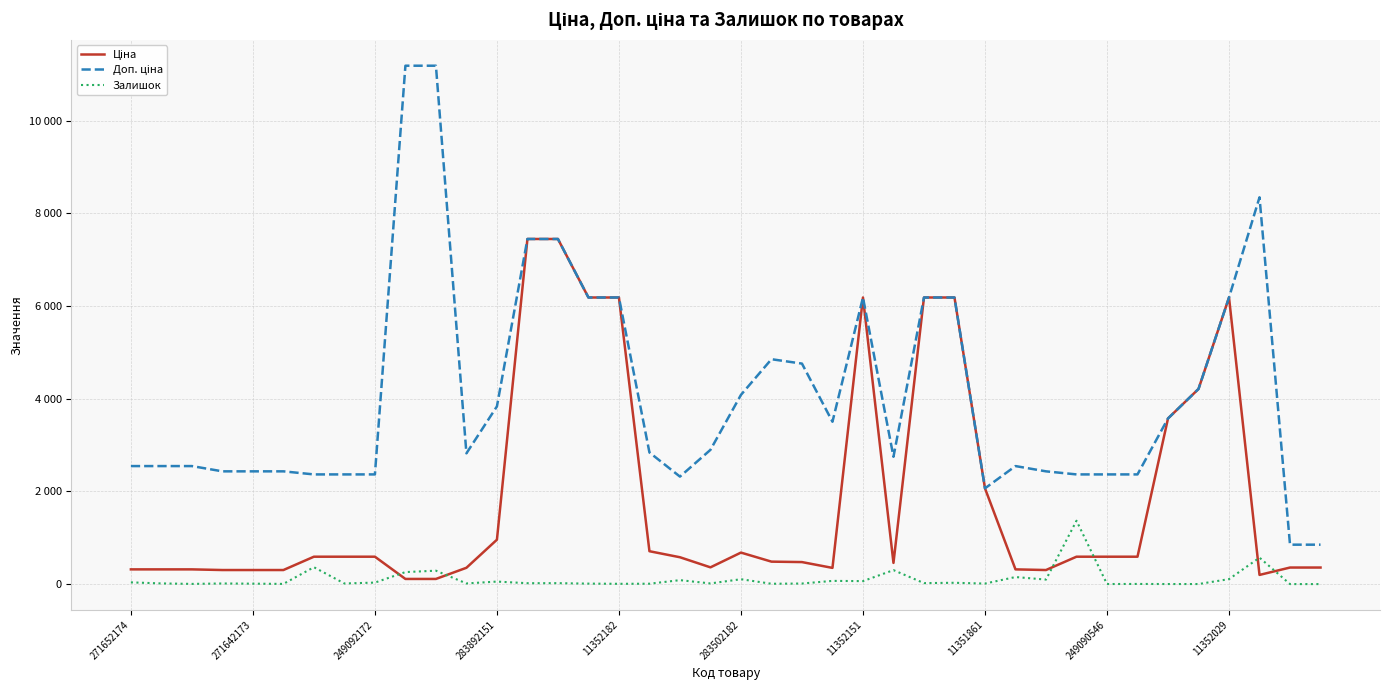

Does the chart display data point markers on the line(s)?

No